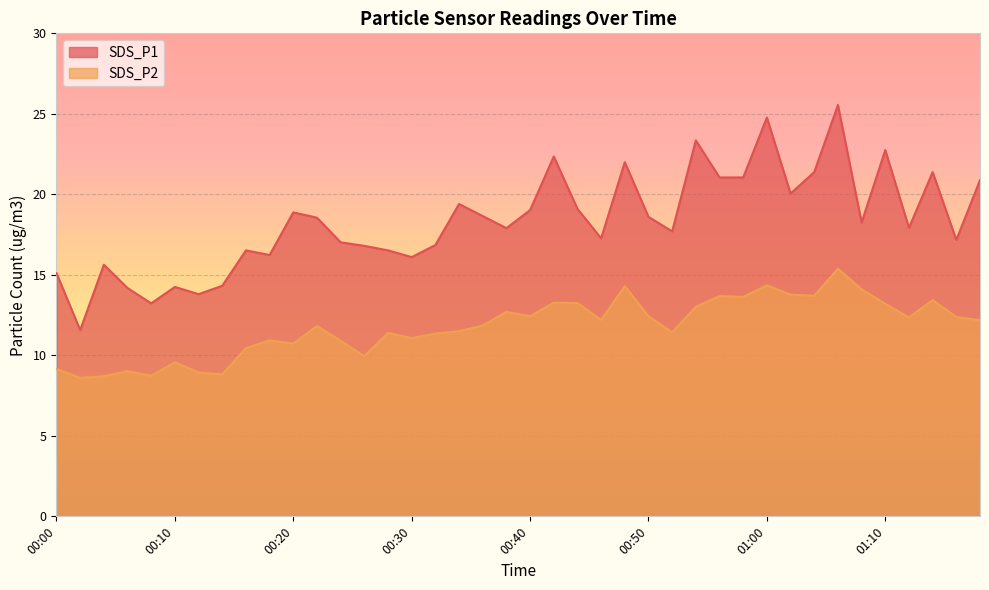

Reading left to right, what are all the values shown in this chart?

SDS_P1: 00:00=15.1	00:02=11.6	00:04=15.6	00:06=14.2	00:08=13.2	00:10=14.2	00:12=13.8	00:14=14.3	00:16=16.5	00:18=16.2	00:20=18.9	00:22=18.6	00:24=17.0	00:26=16.8	00:28=16.5	00:30=16.1	00:32=16.9	00:34=19.4	00:36=18.6	00:38=17.9	00:40=19.0	00:42=22.4	00:44=19.1	00:46=17.3	00:48=22.0	00:50=18.6	00:52=17.7	00:54=23.4	00:56=21.1	00:58=21.1	01:00=24.8	01:02=20.1	01:04=21.4	01:06=25.6	01:08=18.2	01:10=22.8	01:12=17.9	01:14=21.4	01:16=17.2	01:18=20.9
SDS_P2: 00:00=9.2	00:02=8.6	00:04=8.7	00:06=9.0	00:08=8.7	00:10=9.6	00:12=8.9	00:14=8.8	00:16=10.4	00:18=10.9	00:20=10.7	00:22=11.8	00:24=10.9	00:26=9.9	00:28=11.4	00:30=11.1	00:32=11.3	00:34=11.5	00:36=11.8	00:38=12.7	00:40=12.4	00:42=13.3	00:44=13.2	00:46=12.2	00:48=14.3	00:50=12.4	00:52=11.4	00:54=13.0	00:56=13.7	00:58=13.6	01:00=14.3	01:02=13.8	01:04=13.7	01:06=15.4	01:08=14.1	01:10=13.2	01:12=12.3	01:14=13.4	01:16=12.4	01:18=12.2